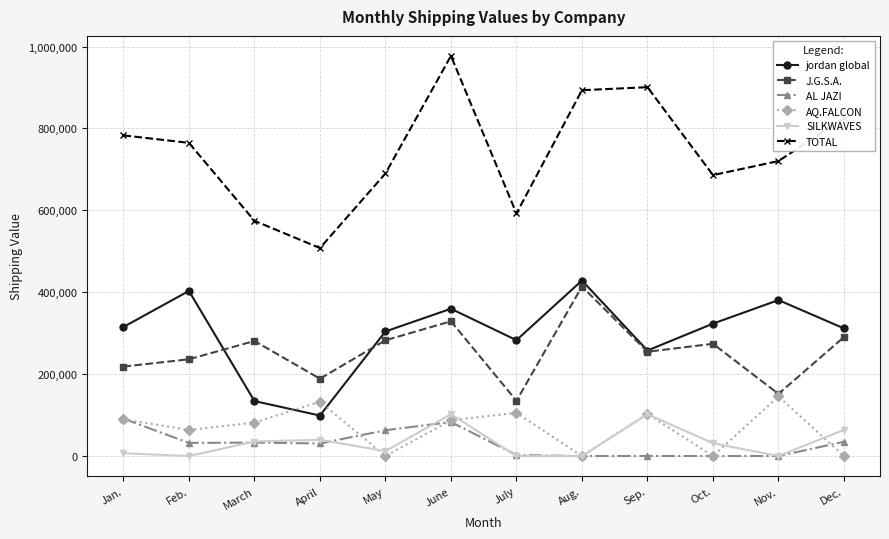

How many interior local peaks does the jordan global series have?

4